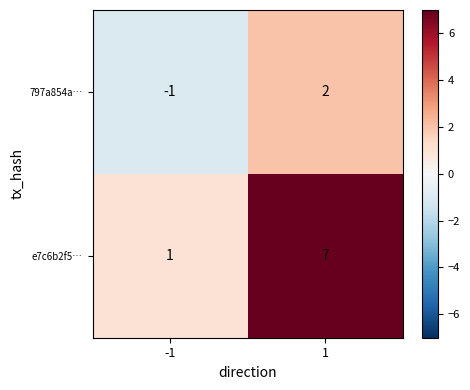

Reading left to right, what are all the values shown in this chart?

797a854a…: -1	2
e7c6b2f5…: 1	7